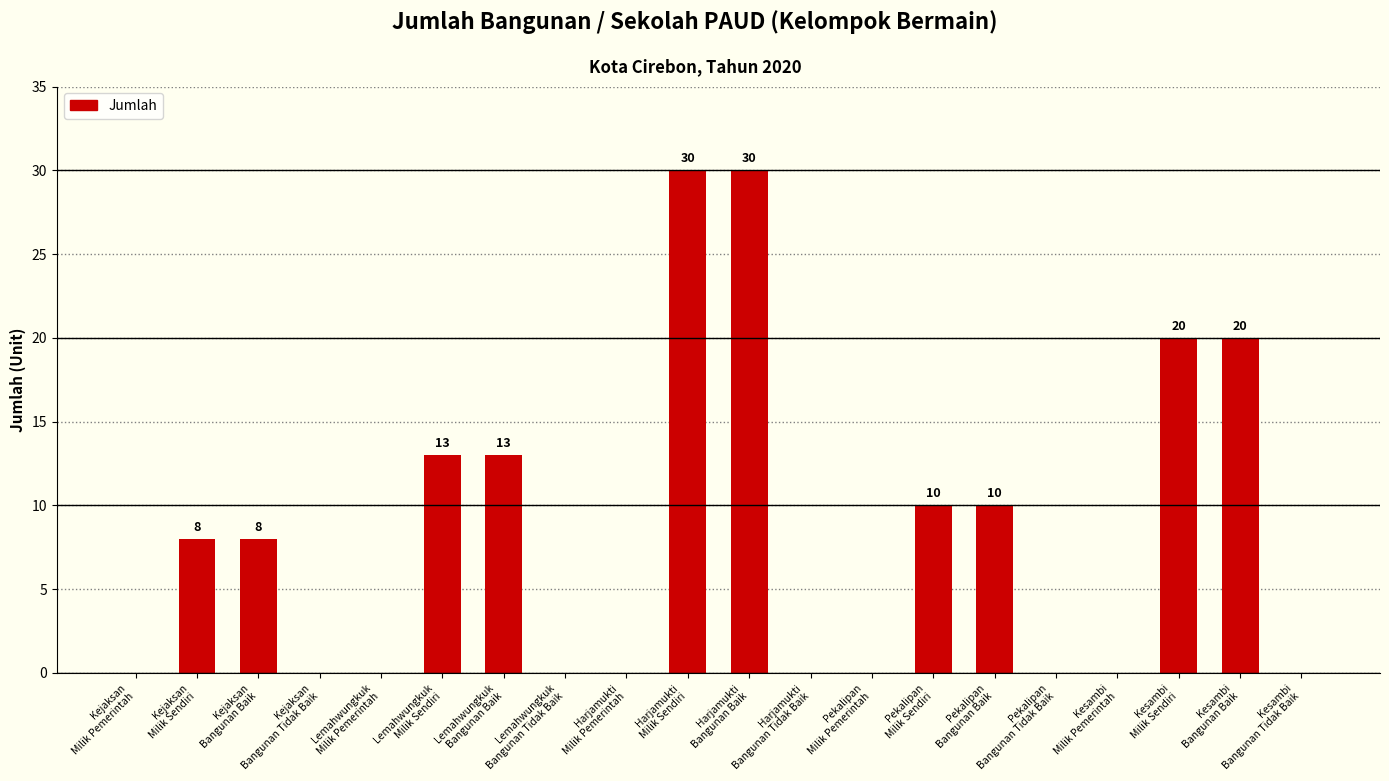

How many series are shown in this chart?

1